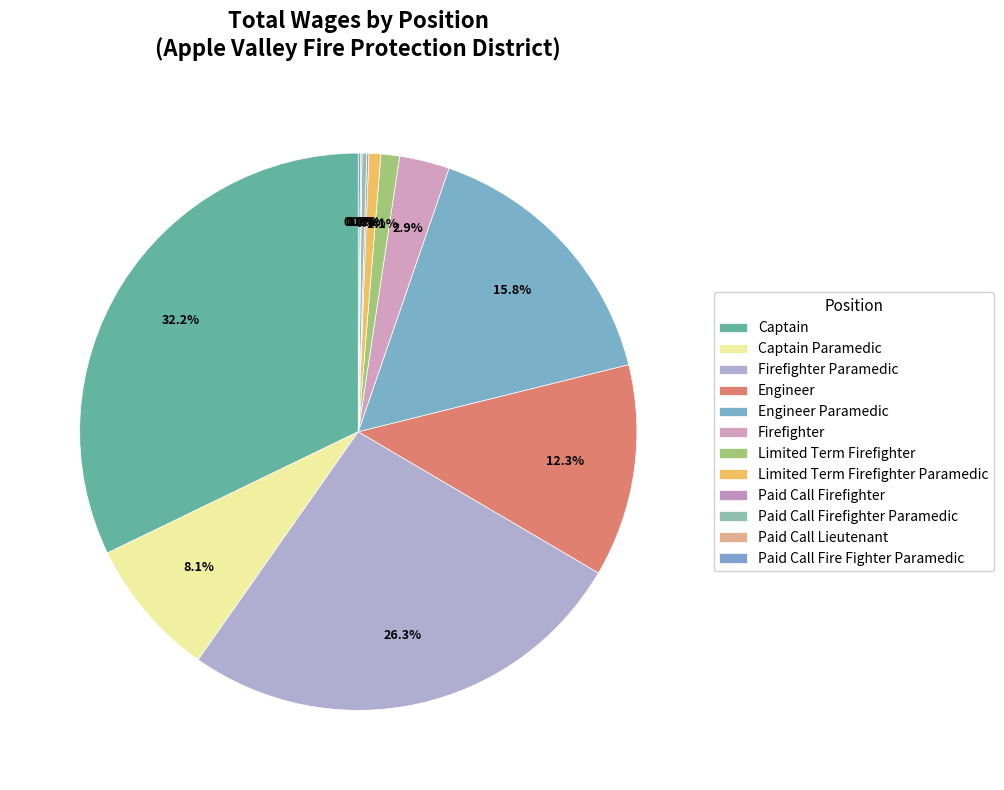

What is the ratio of the value at Paid Call Firefighter Paramedic to the value at Limited Term Firefighter?

0.3